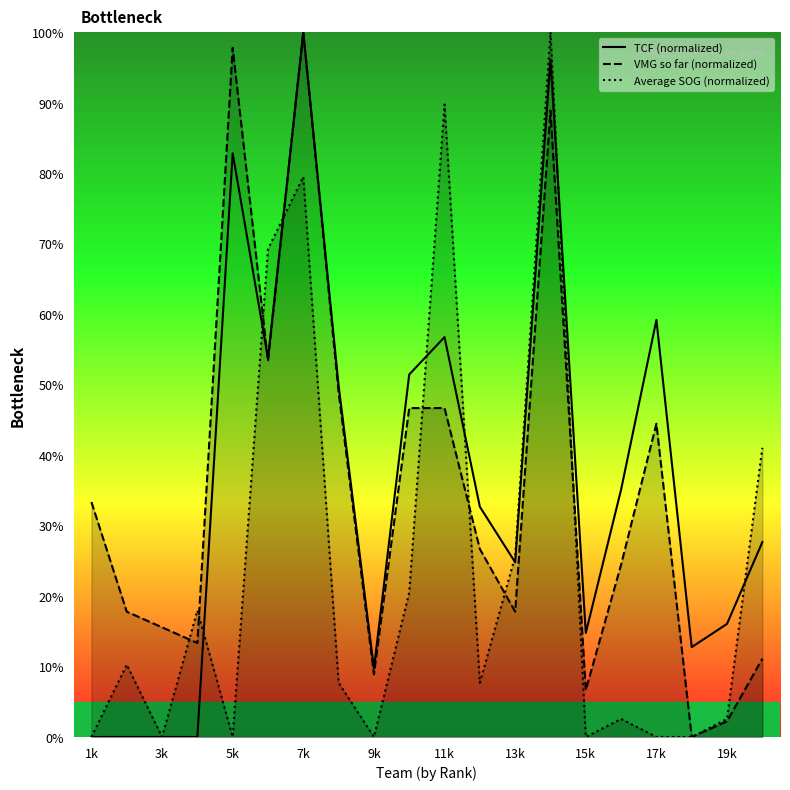

In Average SOG (normalized), how many points are lower than both neighbors (excluding endpoints)?

5